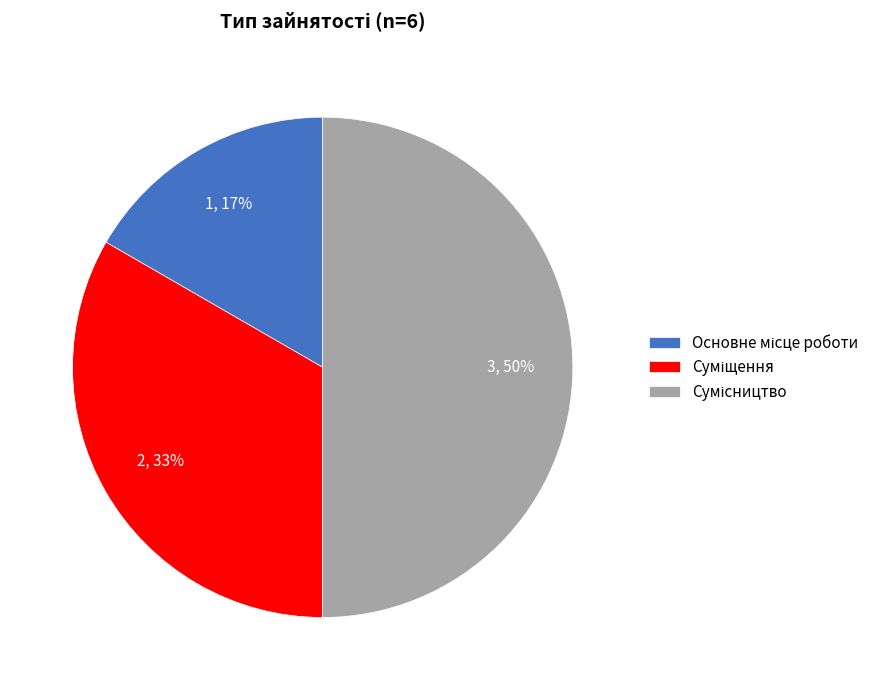

How many segments does this pie chart have?

3